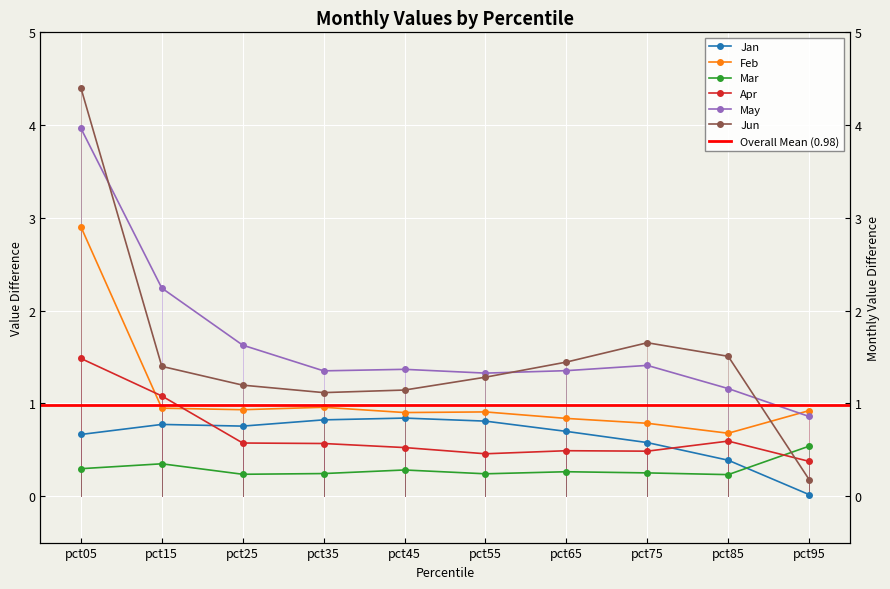

How many interior local valleys does the Jan series have?

1